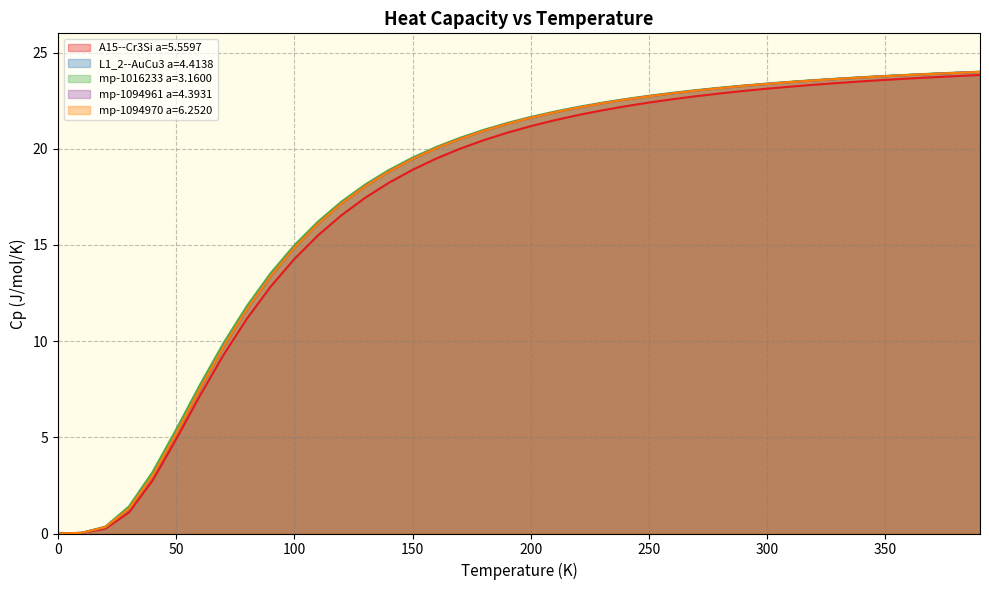

Between 10.0 and 300.0, which series saw the biggest shift?

mp-1016233 a=3.1600